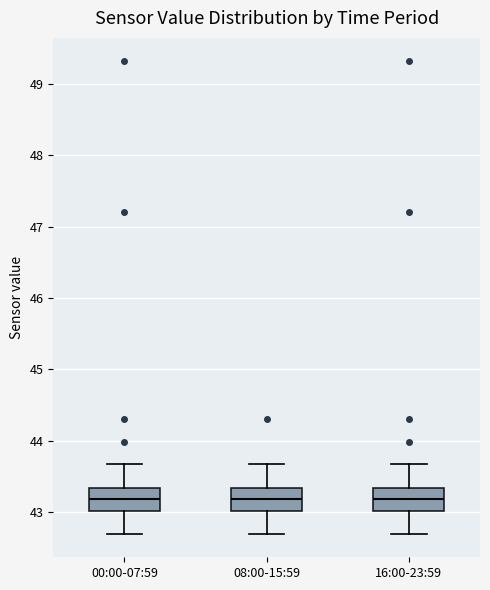

Reading left to right, transcribe this box plot: for each box, give where its median line is, the range the box spans, and where its two whiskers end, as read against the y-axis. The values are not printed on the chart, so give them approximately, as read against the axis.

00:00-07:59: median 43.2, box 43.0 to 43.3, whiskers 42.7 to 43.7
08:00-15:59: median 43.2, box 43.0 to 43.3, whiskers 42.7 to 43.7
16:00-23:59: median 43.2, box 43.0 to 43.3, whiskers 42.7 to 43.7